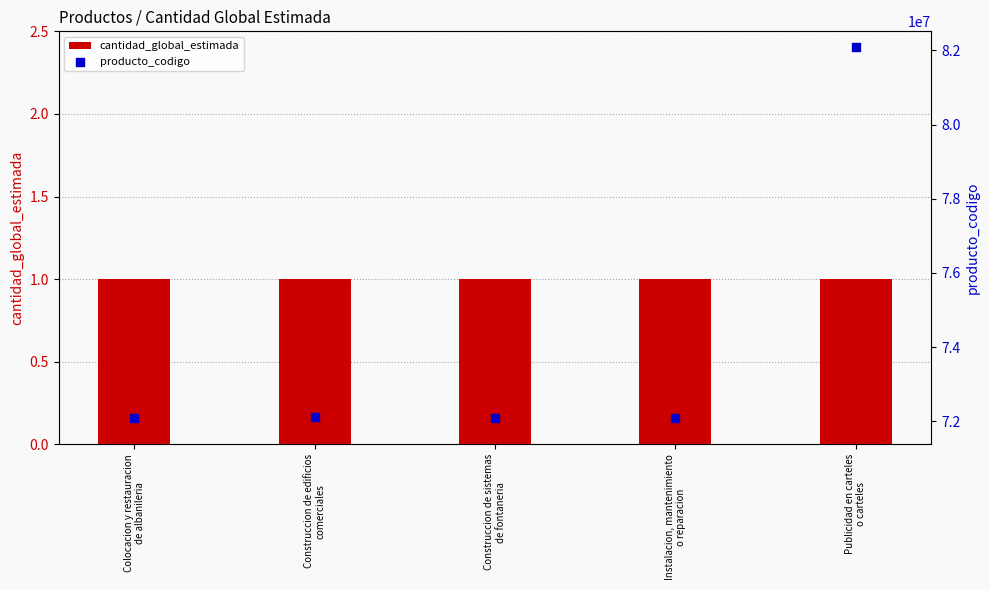

What are all the series names shown in the legend?

cantidad_global_estimada, producto_codigo